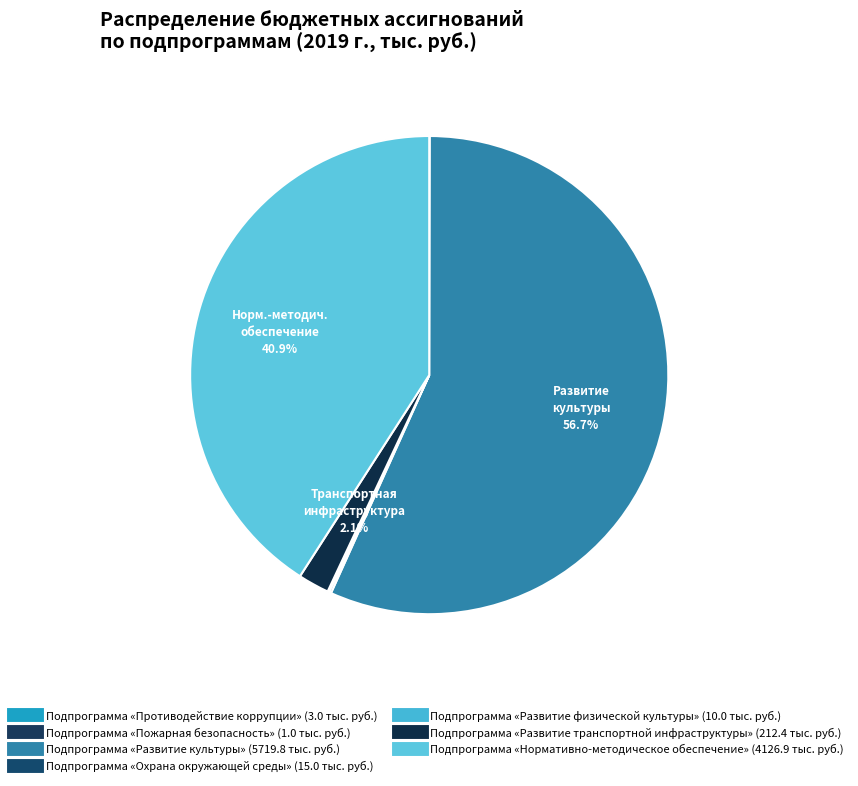

How many slices are in this pie chart?

7